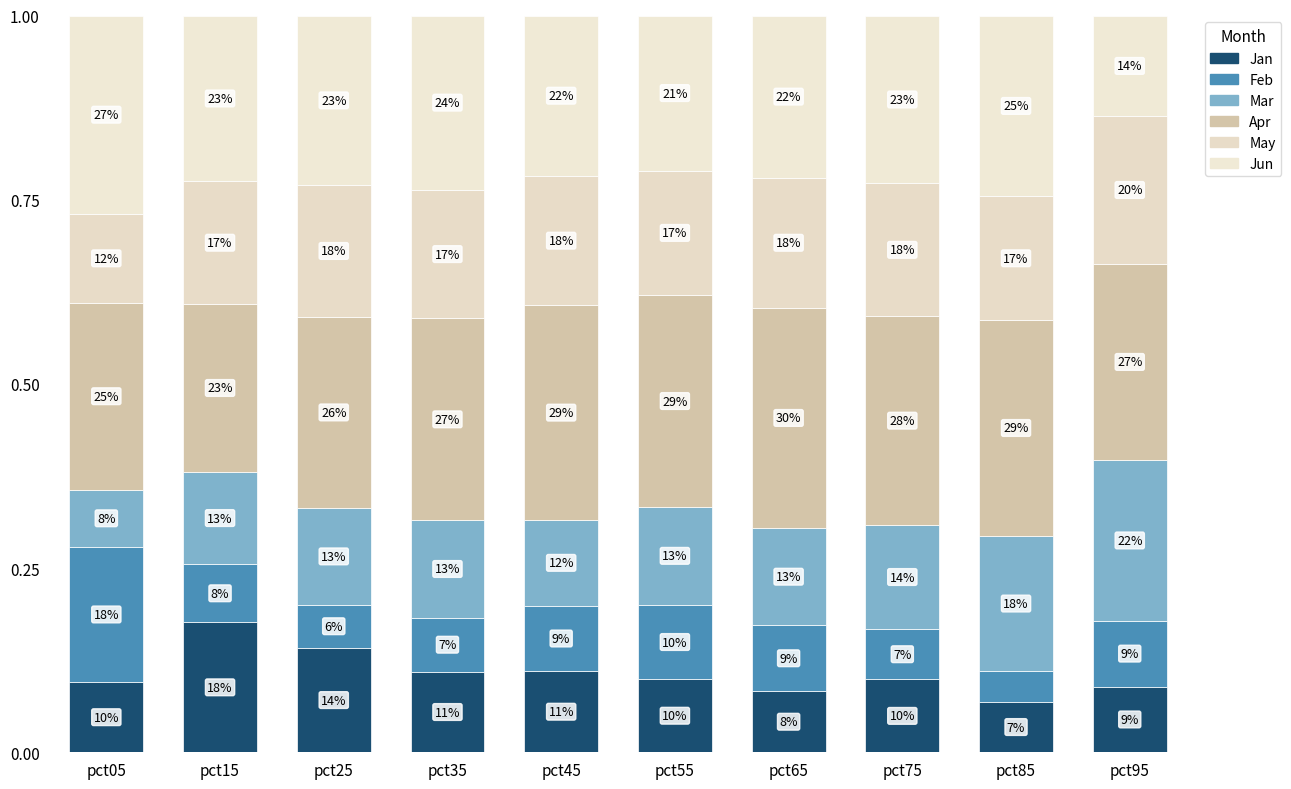

What is the difference between the maximum and minimum values in the Mar series?

0.1